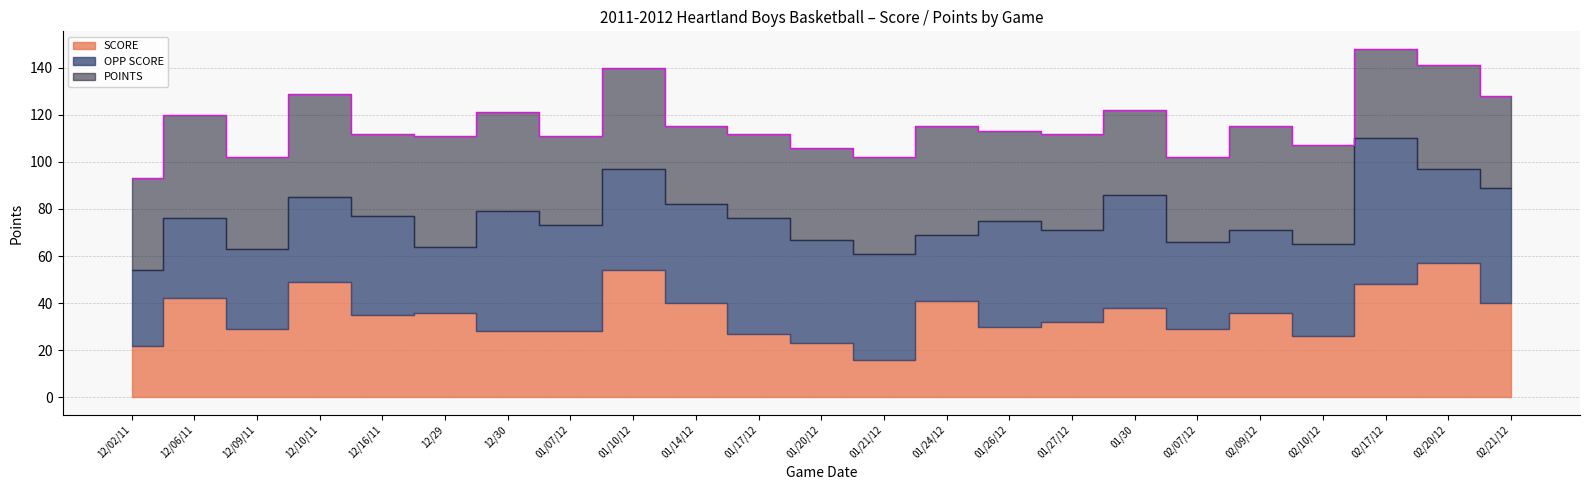

What is the difference between the maximum and minimum values in the OPP SCORE series?

34